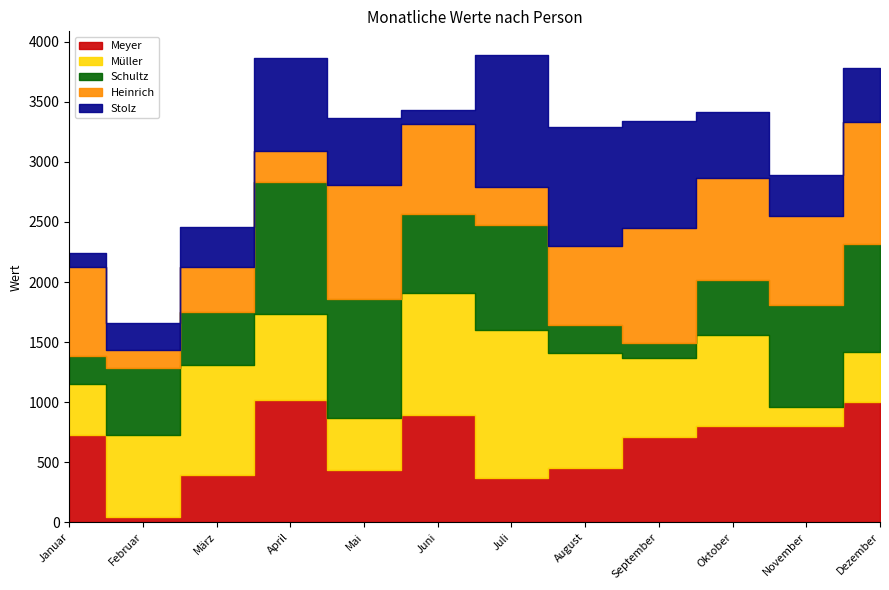

What is the average value of the Müller series?

698